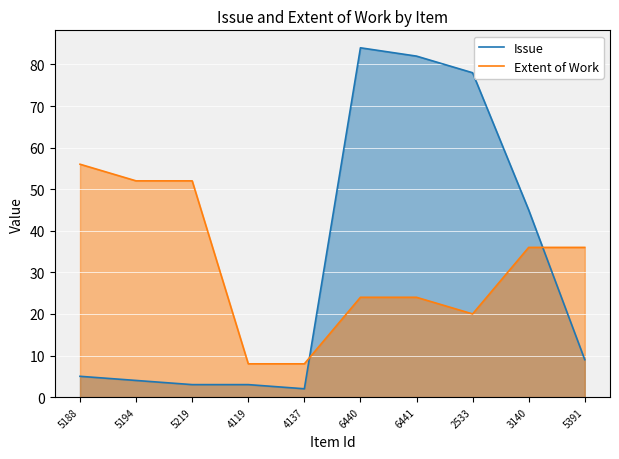

What is the minimum value for Extent of Work?

8